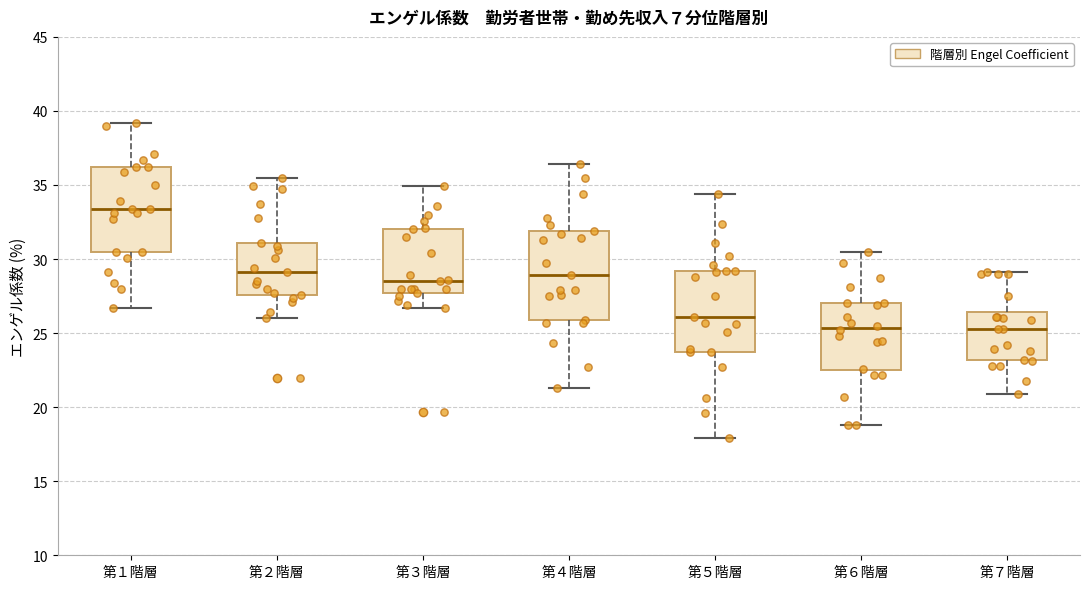

Reading left to right, read every box against the y-axis: the position of its median line, the range the box covers, and the ends of its whiskers. The values are not printed on the chart, so give them approximately, as read against the axis.

第１階層: median 33.5, box 30.5 to 36.0, whiskers 26.5 to 39.0
第２階層: median 29.0, box 27.5 to 31.0, whiskers 26.0 to 35.5
第３階層: median 28.5, box 27.5 to 32.0, whiskers 26.5 to 35.0
第４階層: median 29.0, box 26.0 to 32.0, whiskers 21.5 to 36.5
第５階層: median 26.0, box 23.5 to 29.0, whiskers 18.0 to 34.5
第６階層: median 25.5, box 22.5 to 27.0, whiskers 19.0 to 30.5
第７階層: median 25.5, box 23.0 to 26.5, whiskers 21.0 to 29.0